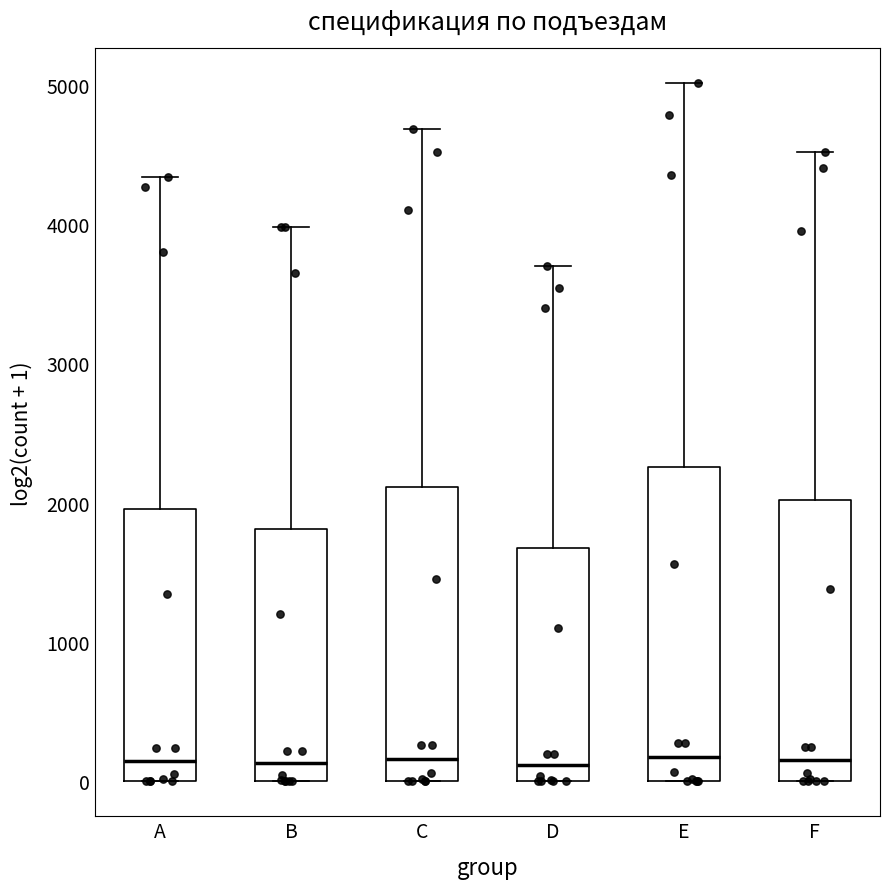

Where is the lower edge of the box for E on the y-axis? The values are not printed on the chart, so give them approximately, as read against the axis.

0